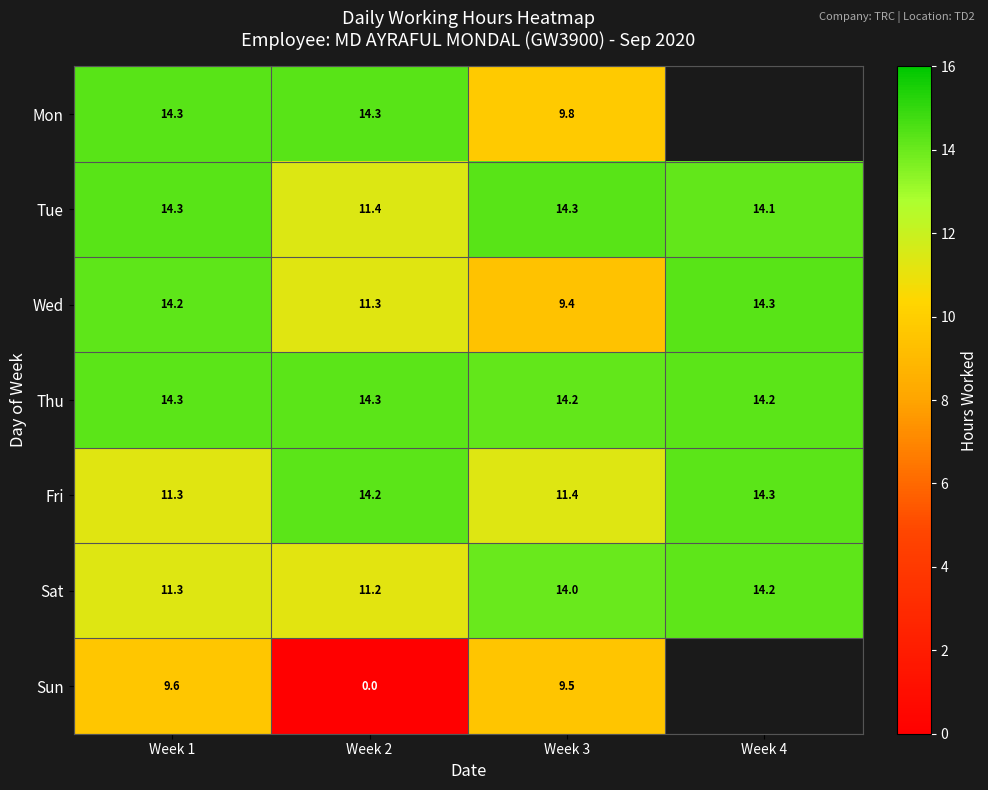

What is the difference between the row_2 values at Week 2 and Week 4?

3.0